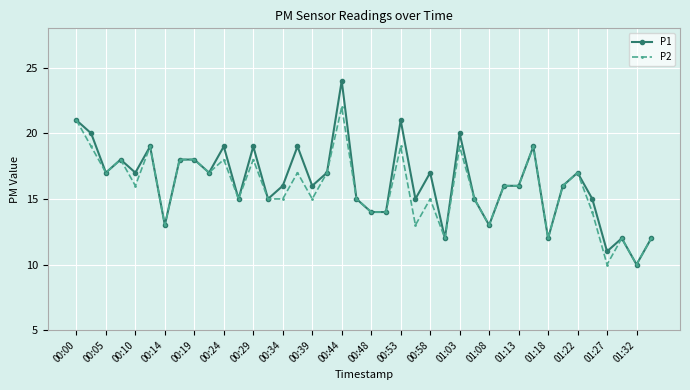

What is the value of the P2 point at the 29th from the left?

13